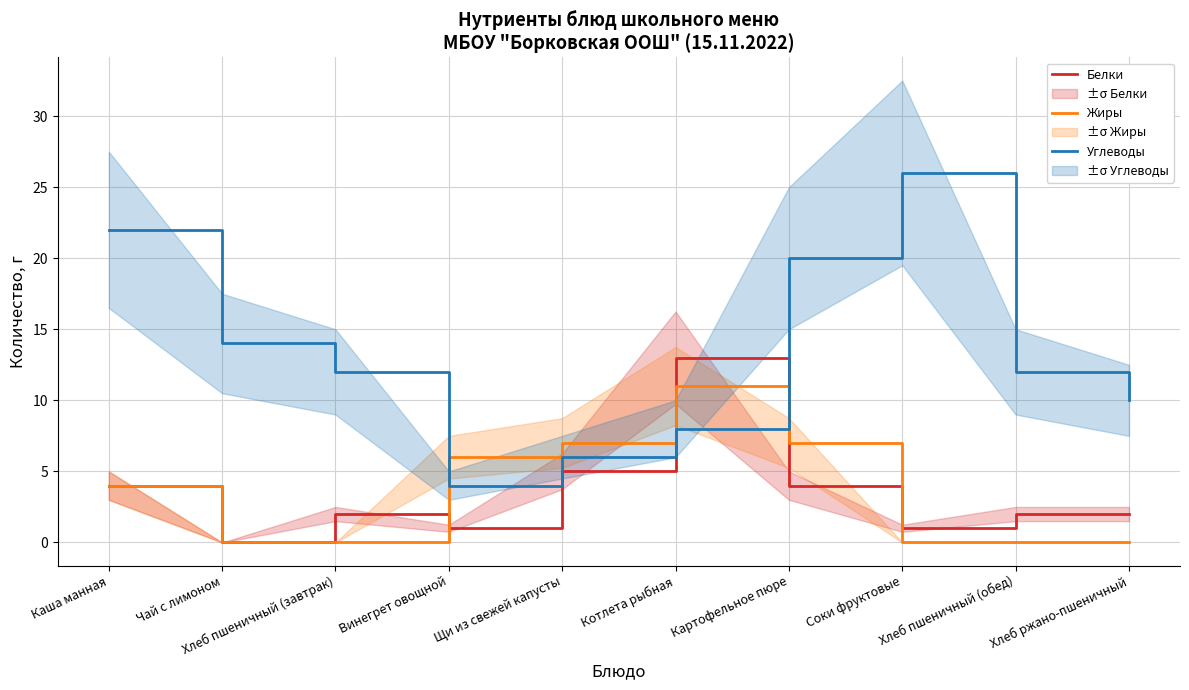

How many interior local valleys does the Белки series have?

3